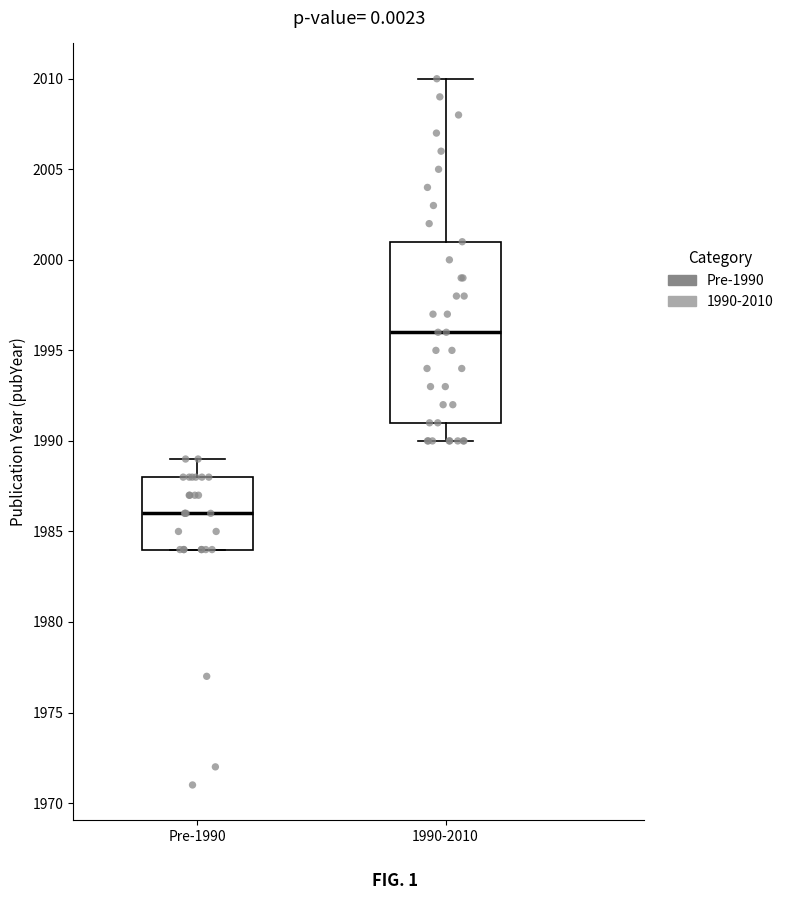

Reading left to right, read every box against the y-axis: the position of its median line, the range the box covers, and the ends of its whiskers. The values are not printed on the chart, so give them approximately, as read against the axis.

Pre-1990: median 1986, box 1984 to 1988, whiskers 1984 to 1989
1990-2010: median 1996, box 1991 to 2001, whiskers 1990 to 2010